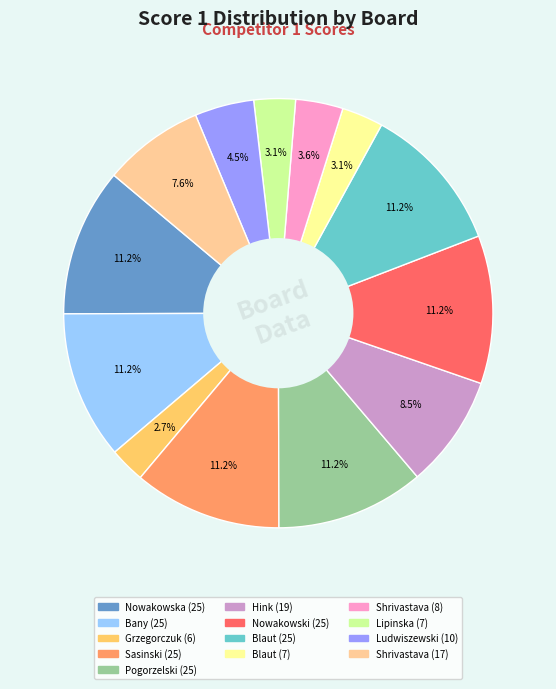

Does any single category account for the majority?

No